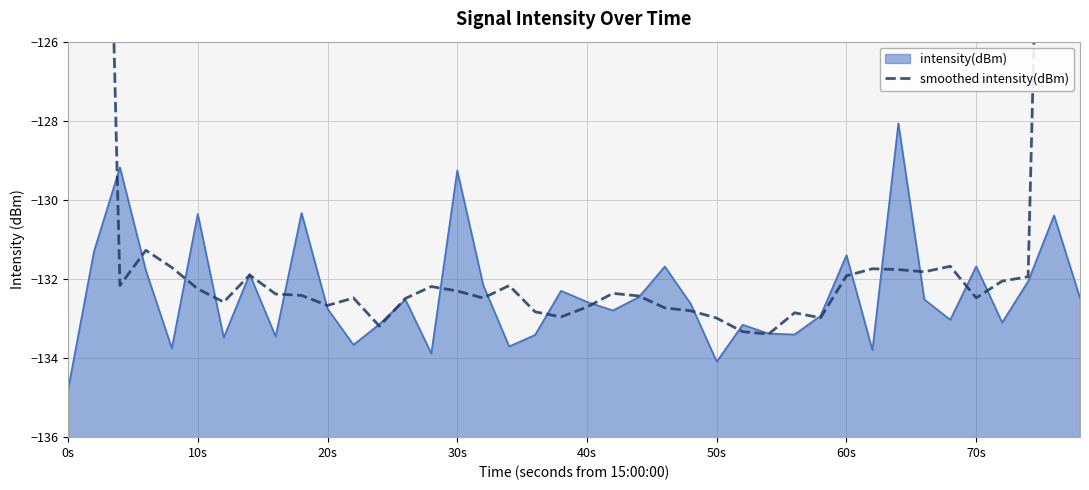

True or false: intensity(dBm) has a value of -52.8 at 40s.

False